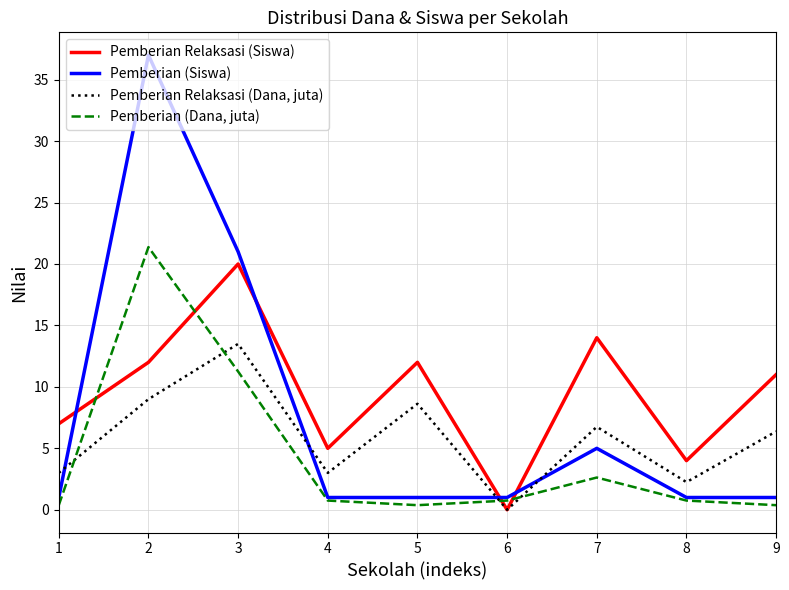

What is the difference between the maximum and minimum values in the Pemberian (Siswa) series?

36.0